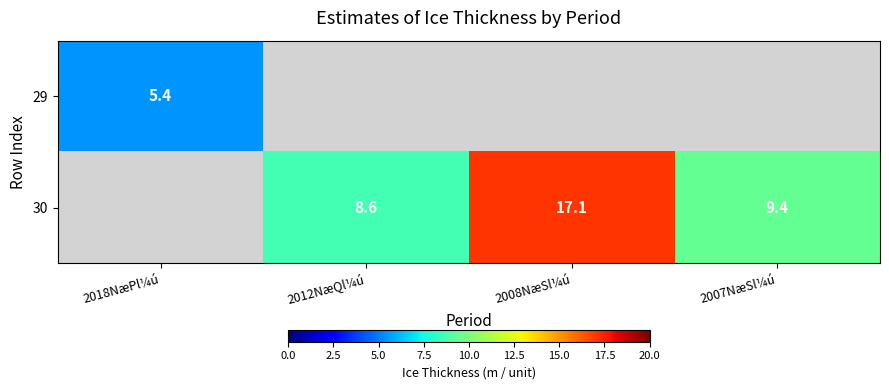

True or false: 29 has a value of 3.0 at 2018NæPl¼ú.

False